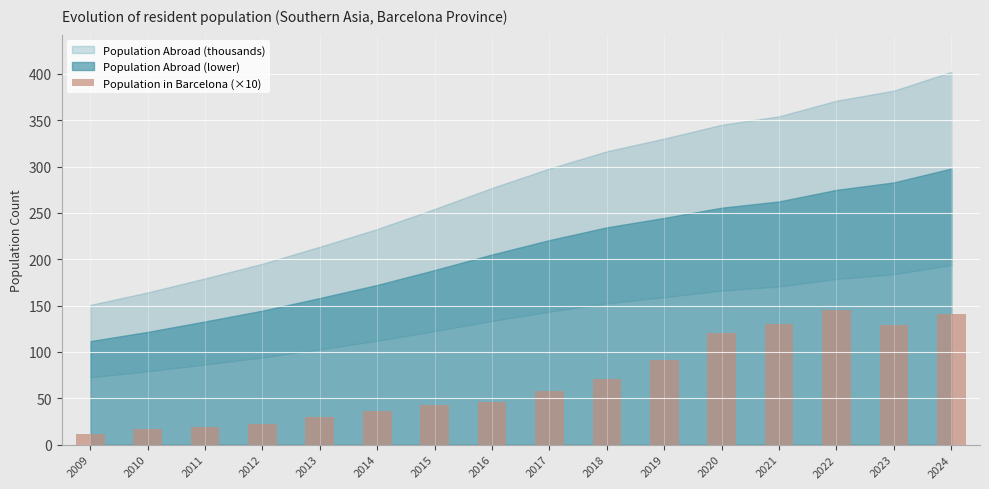

What is the smallest value displayed?

11.6